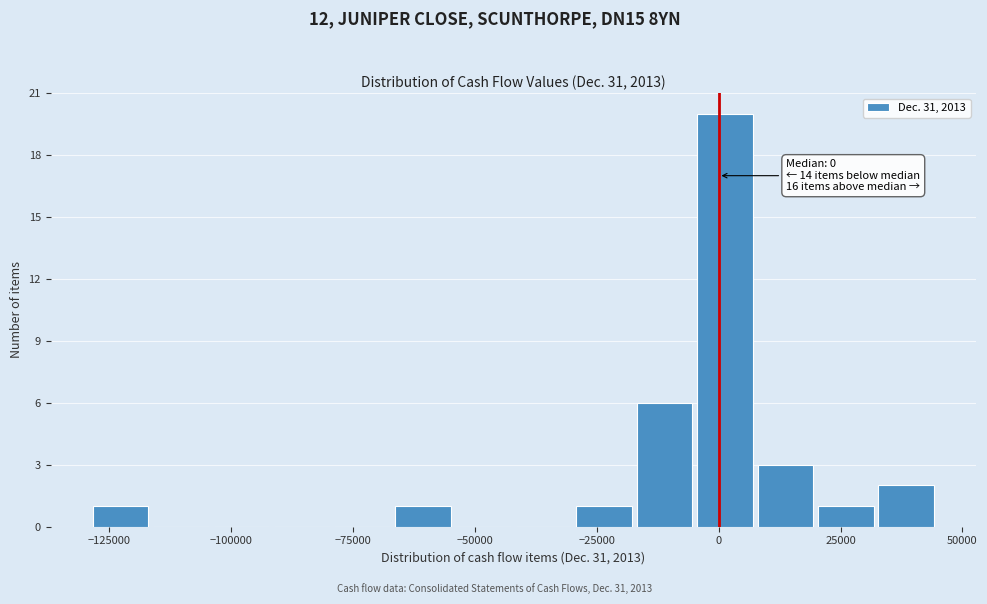

Read against the x-axis, roughly where is the centre of the tallest bar?

0